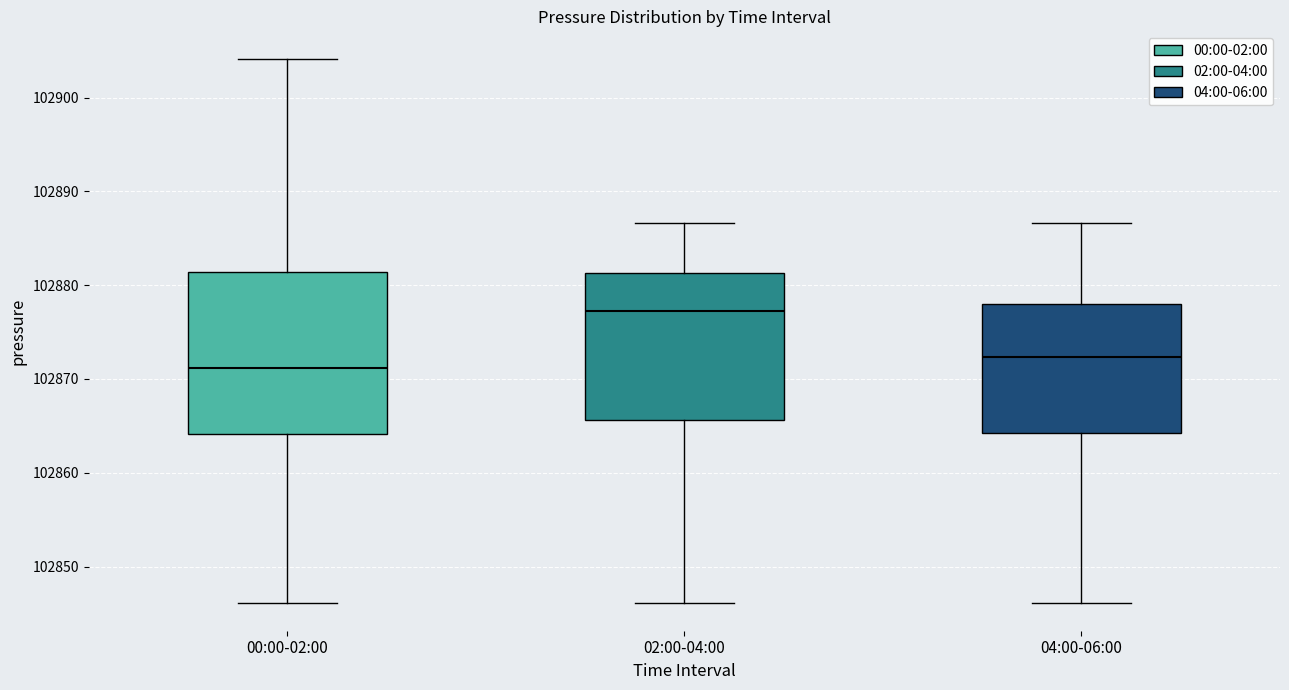

Which box has the lowest median line?

00:00-02:00